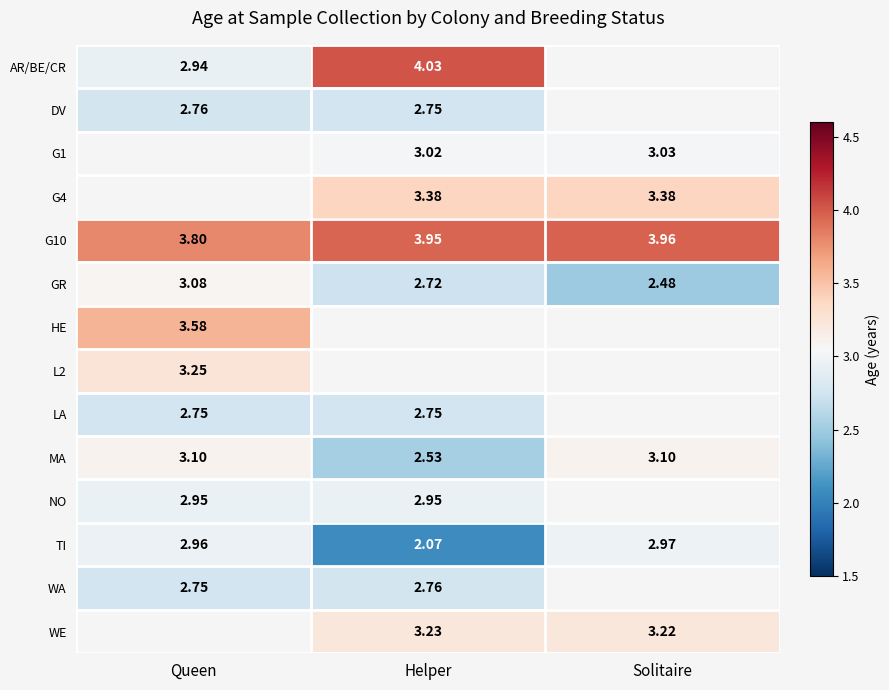

Is the value of WE at Helper greater than the value of L2 at Queen?

No